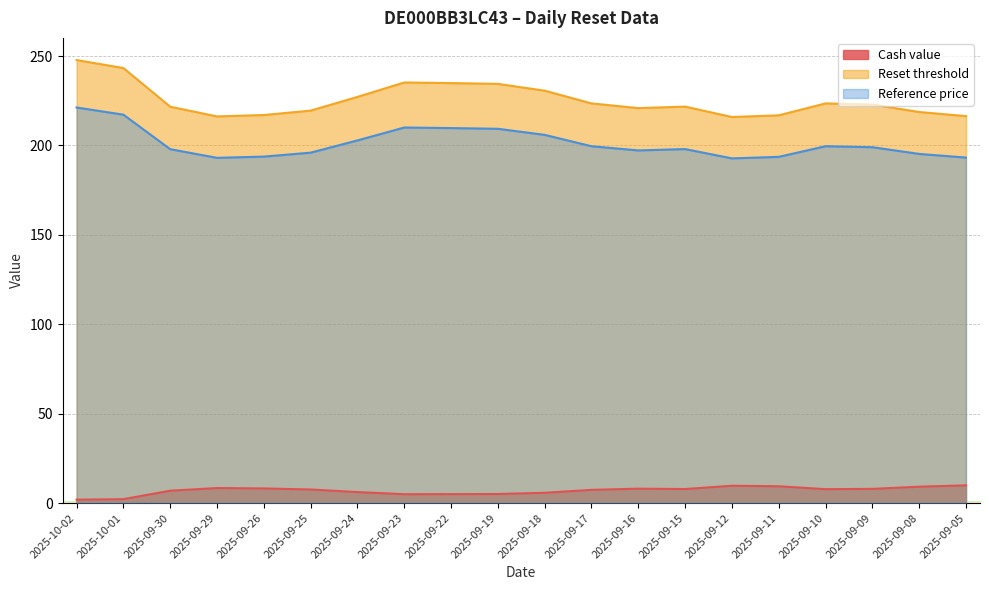

True or false: Reset threshold and Reference price cross at least once.

False